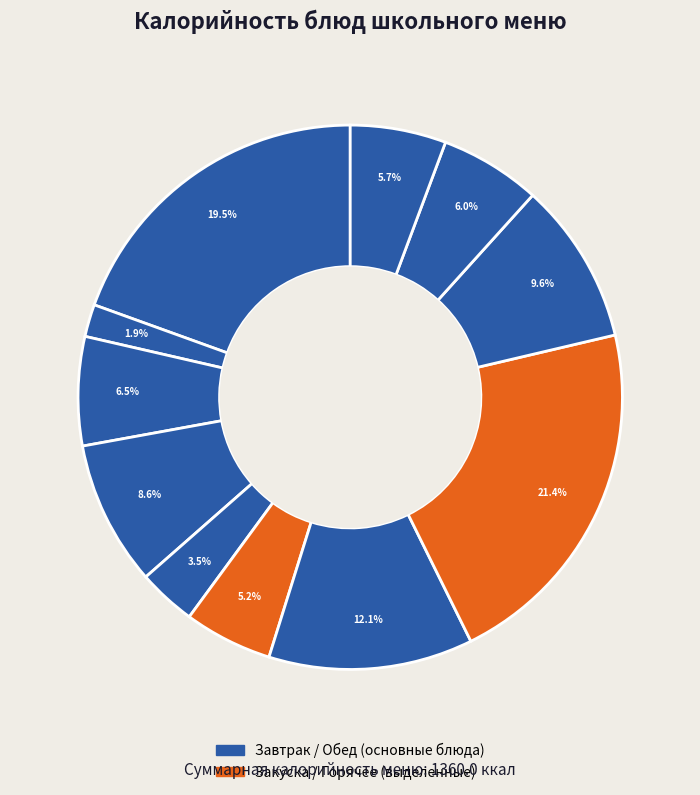

Rank the categories by value from lowest to highest.

Чай с сахаром, Фрукты свежие, Салат витаминный, Сок фруктовый, Хлеб ржано-пшеничный, Батон нарезной (хлеб), Бутерброд с сыром, Батон нарезной (обед), Рассольник, Каша овсяная, Жаркое по-домашнему